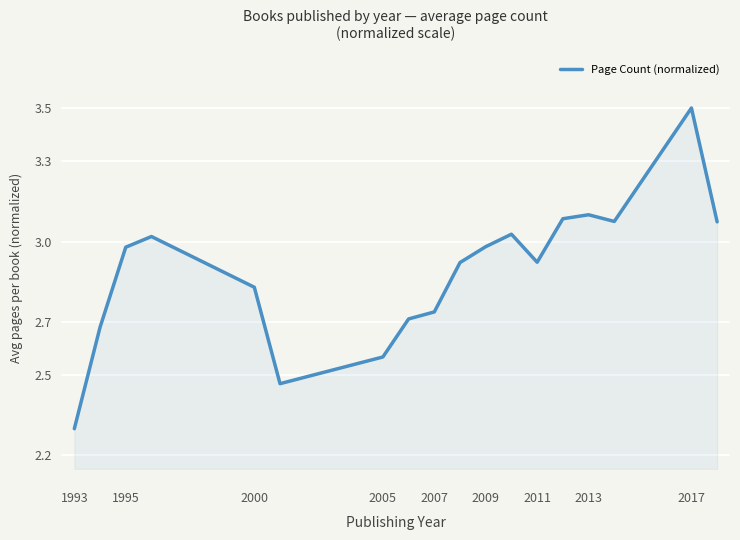

What is the greatest value displayed?

3.5